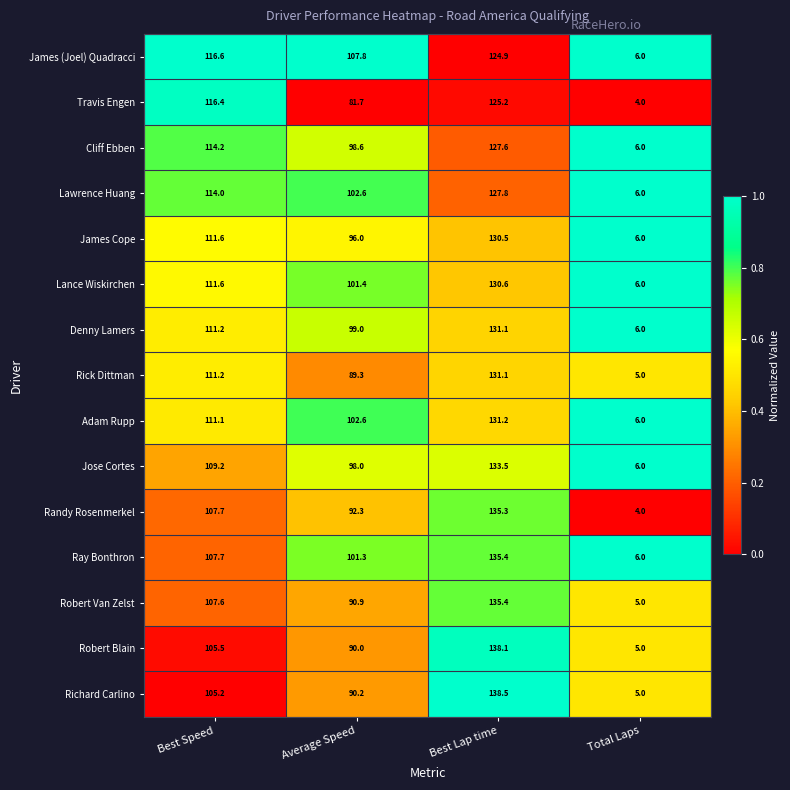

What is the spread (max minus min) of values at Total Laps?

2.0